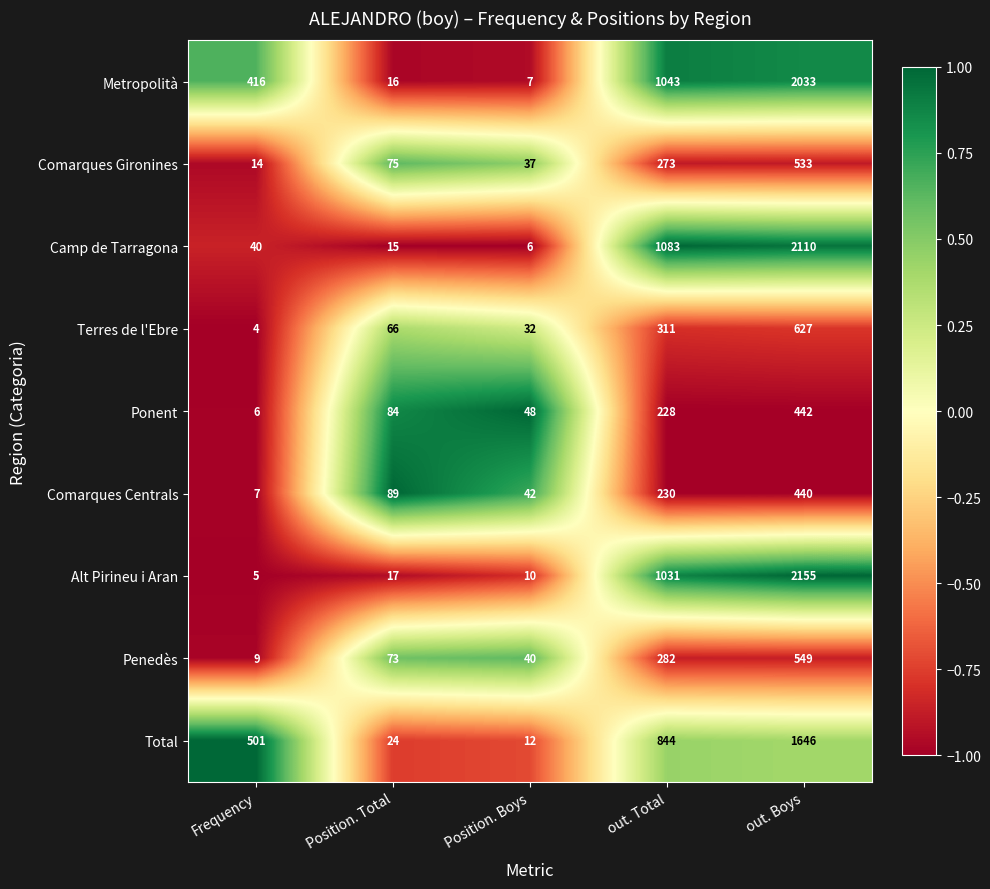

How many distinct data groups are displayed?

9